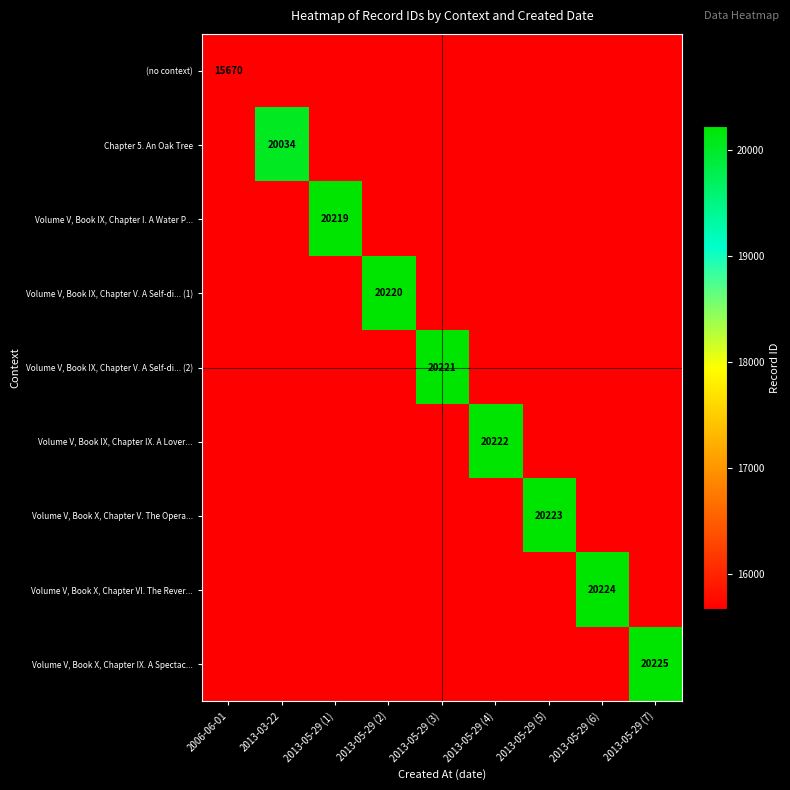

How many distinct data groups are displayed?

9